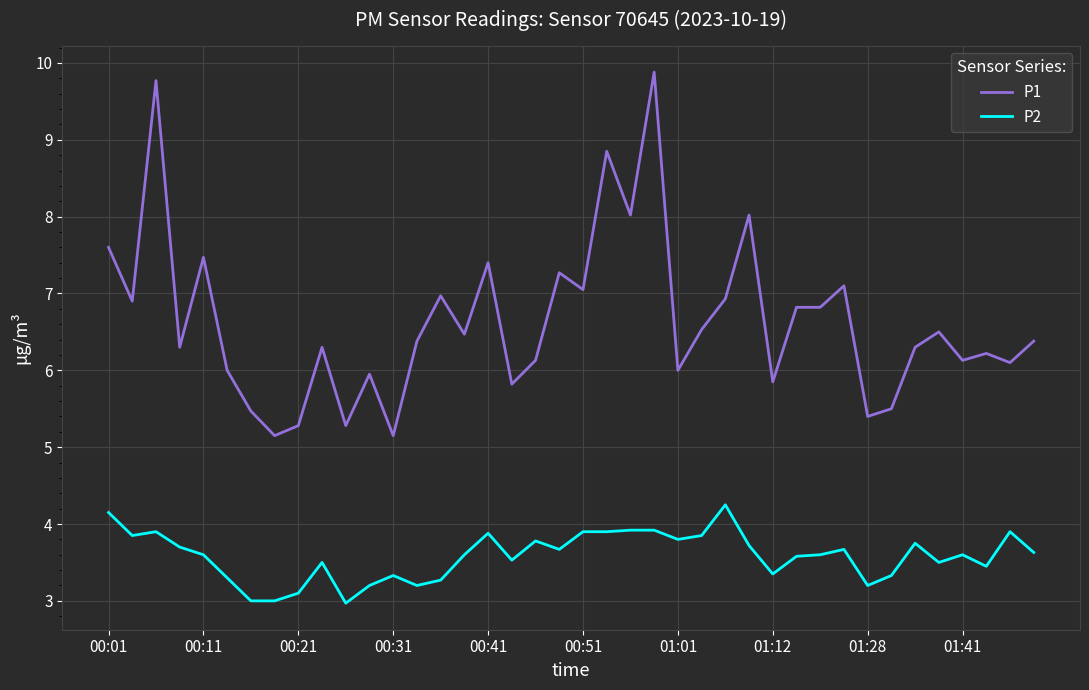

Rank the series by their maximum value, from lowest to highest.

P2, P1